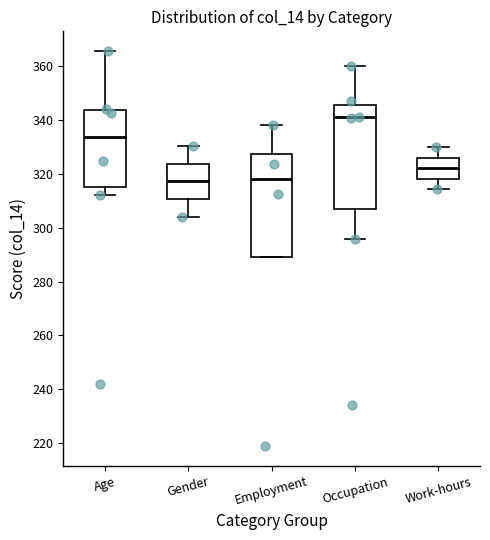

Reading left to right, read every box against the y-axis: the position of its median line, the range the box covers, and the ends of its whiskers. The values are not printed on the chart, so give them approximately, as read against the axis.

Age: median 334, box 316 to 344, whiskers 312 to 366
Gender: median 318, box 310 to 324, whiskers 304 to 330
Employment: median 318, box 290 to 328, whiskers 290 to 338
Occupation: median 342, box 308 to 346, whiskers 296 to 360
Work-hours: median 322, box 318 to 326, whiskers 314 to 330